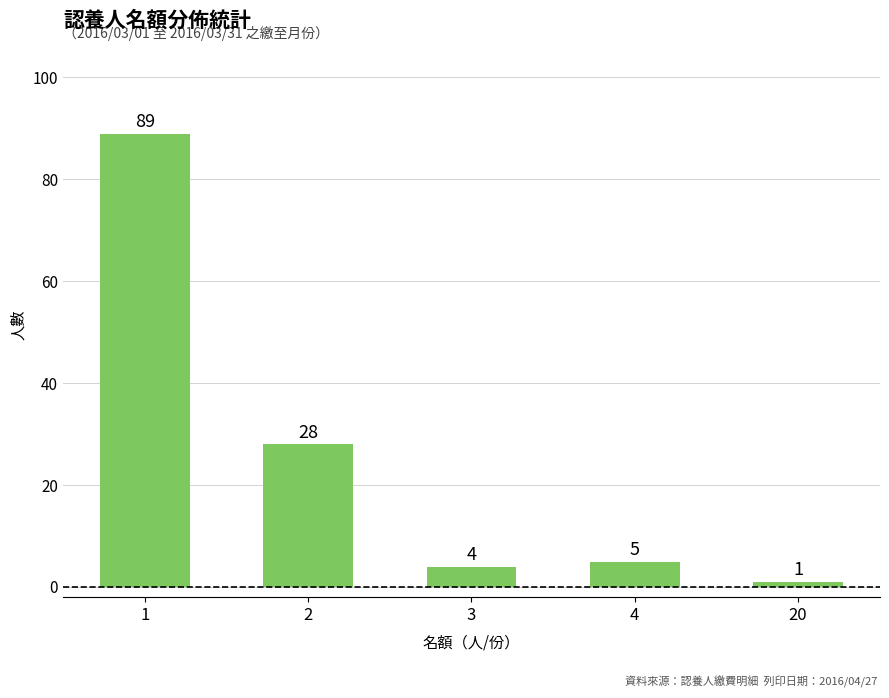

Which has a higher value, 2 or 1?

1